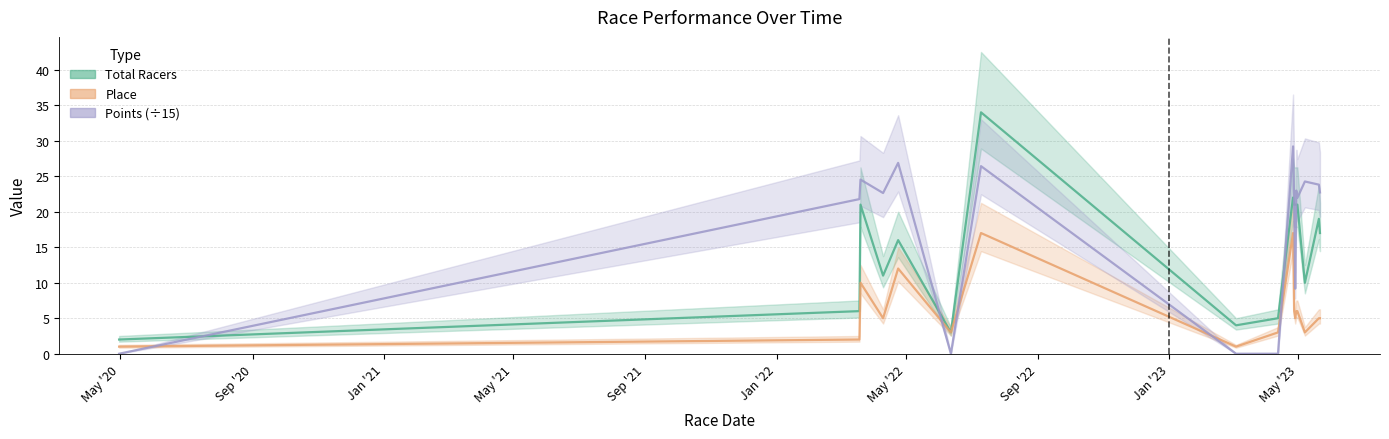

List the series in order of their overall mean, lowest first.

Place, Total Racers, Points